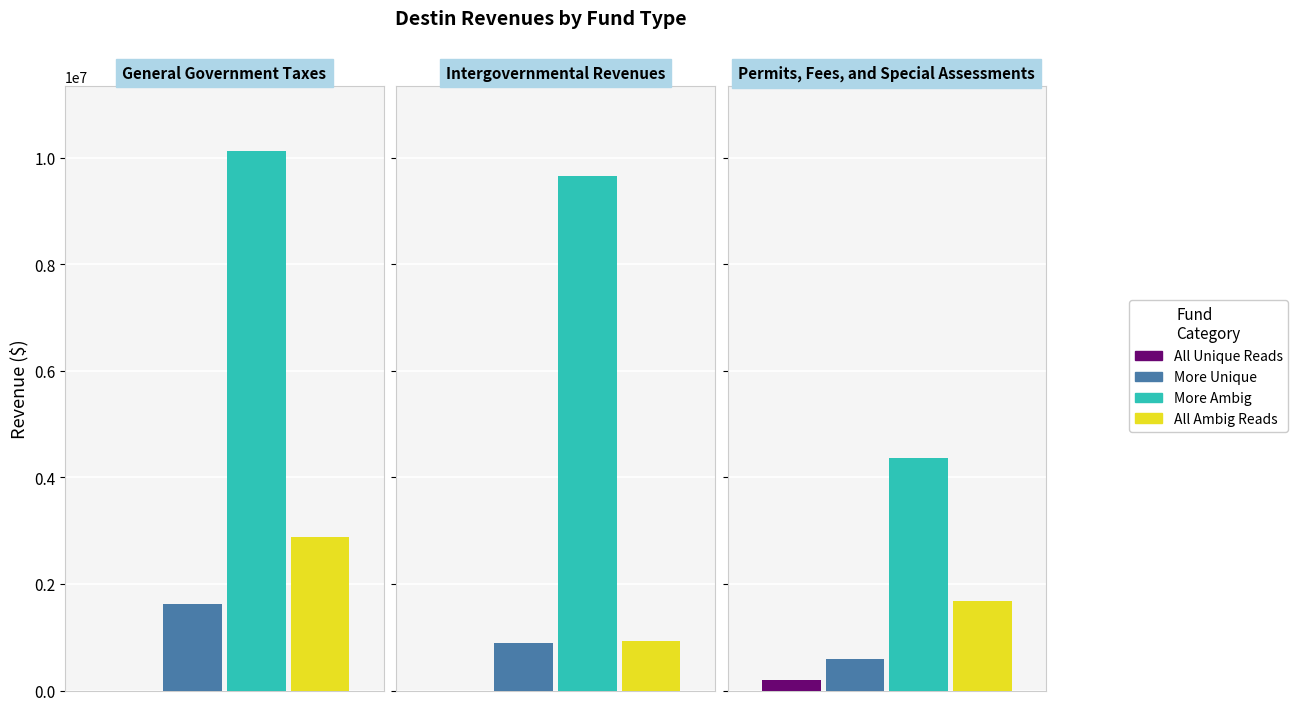

Reading left to right, what are all the values shown in this chart?

All Unique Reads: General Government Taxes=0	Intergovernmental Revenues=0	Permits, Fees, and Special Assessments=190151
More Unique: General Government Taxes=1632201	Intergovernmental Revenues=893629	Permits, Fees, and Special Assessments=592058
More Ambig: General Government Taxes=10127182	Intergovernmental Revenues=9666853	Permits, Fees, and Special Assessments=4371499
All Ambig Reads: General Government Taxes=2885812	Intergovernmental Revenues=937121	Permits, Fees, and Special Assessments=1683208